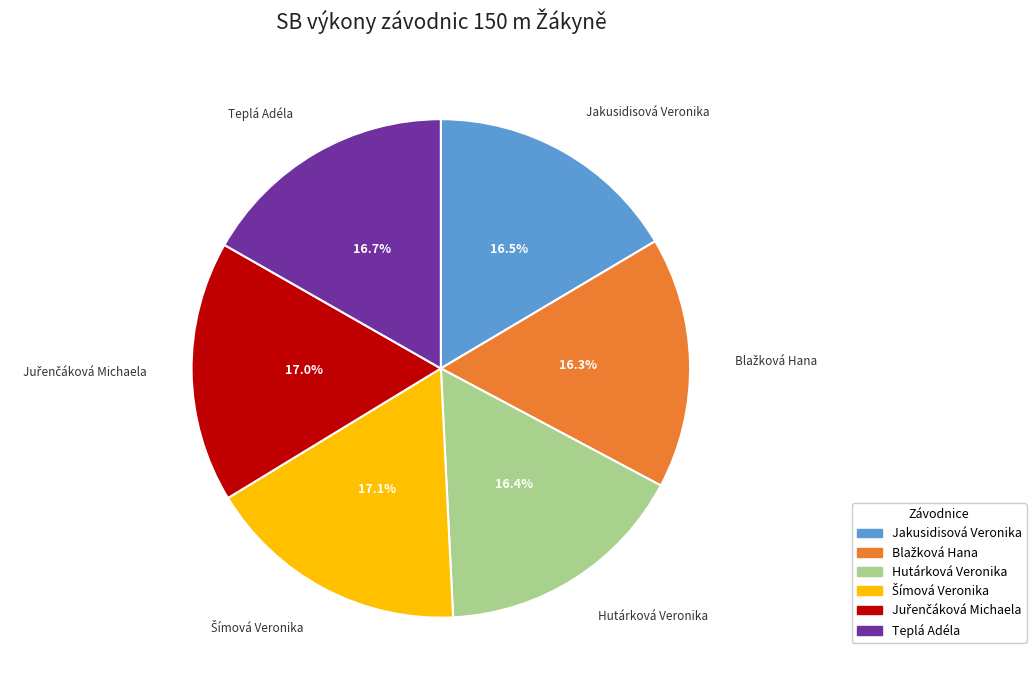

Approximately how many times larger is the value at Jakusidisová Veronika compared to Hutárková Veronika?

1.0